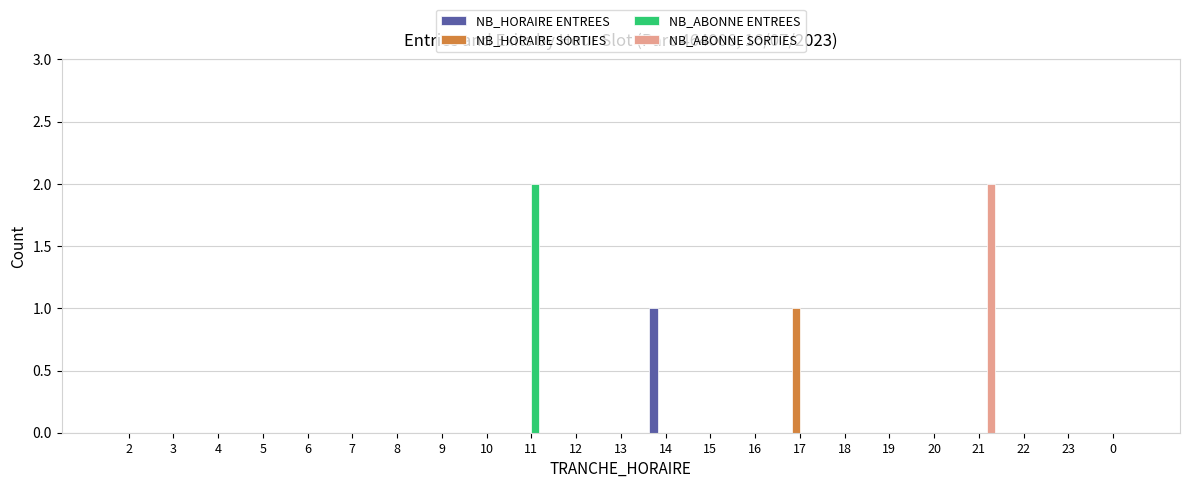

Is it true that NB_ABONNE SORTIES equals 1 at 12?

False